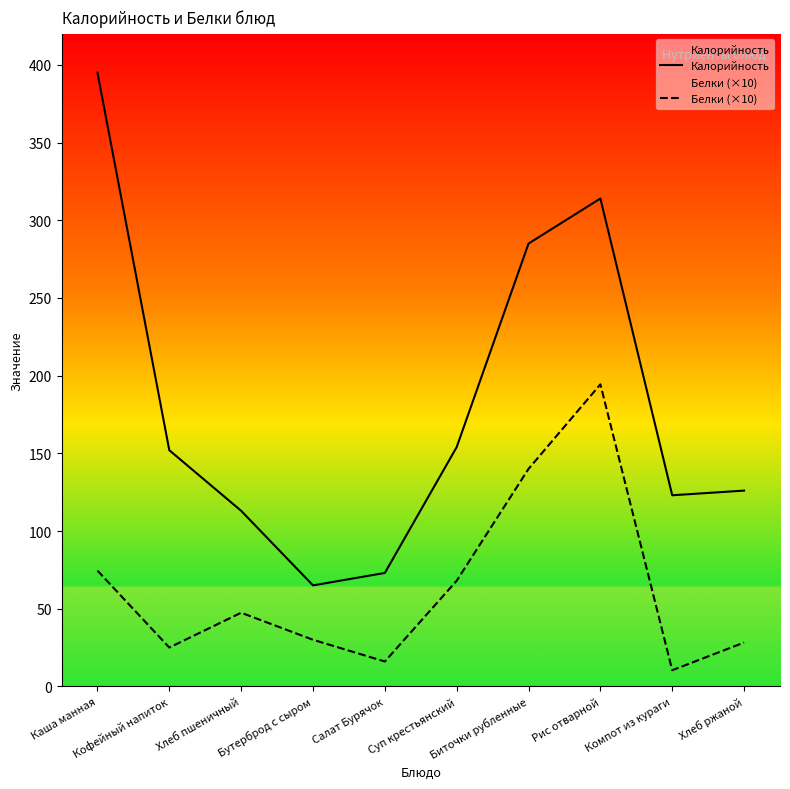

Is it true that Белки (×10) equals 30.0 at Бутерброд с сыром?

True